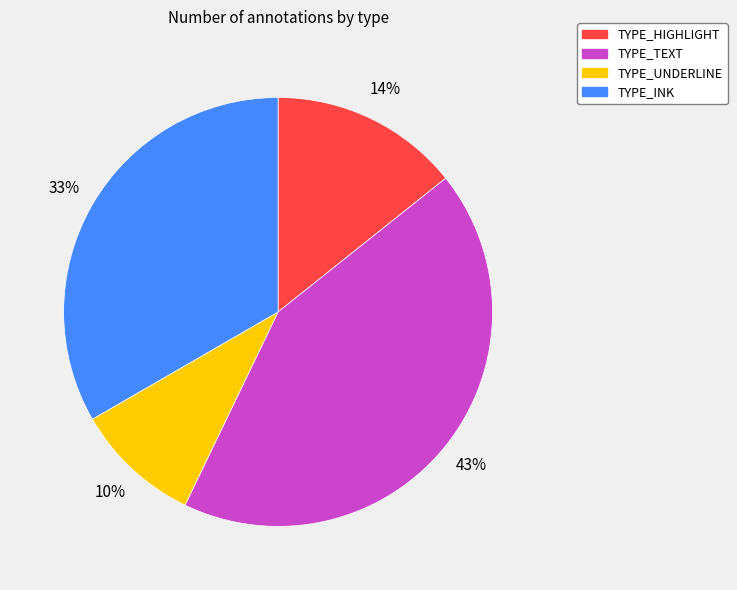

How many slices are in this pie chart?

4